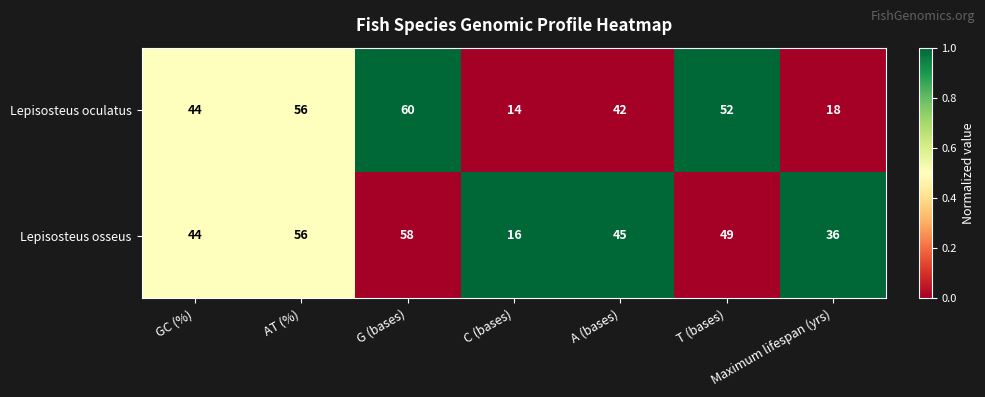

Where is Lepisosteus osseus nearest to the value 37?

Maximum lifespan (yrs)